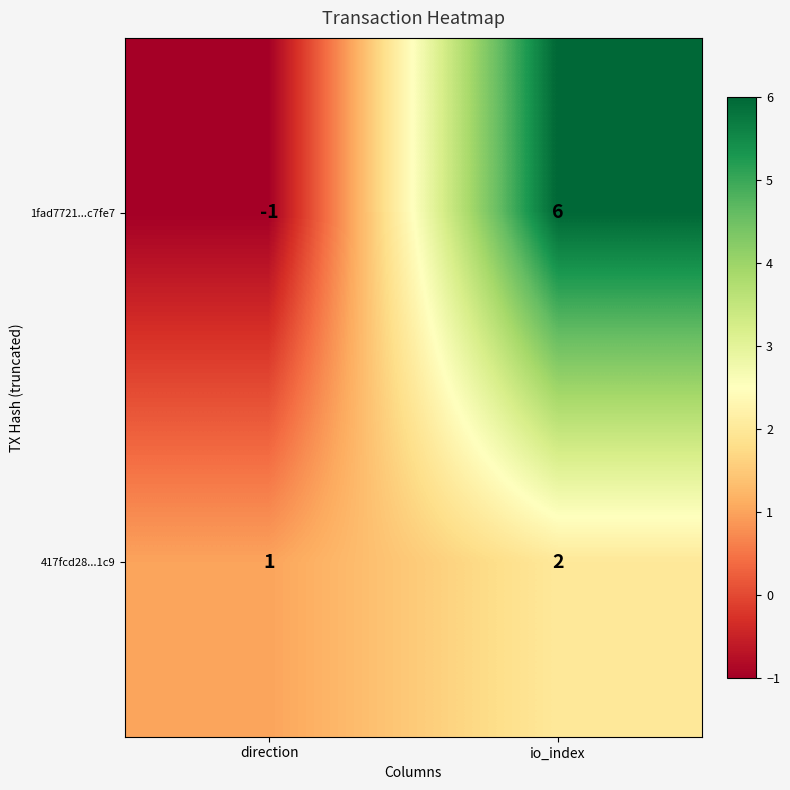

Which series changed the most between direction and io_index?

1fad7721...c7fe7